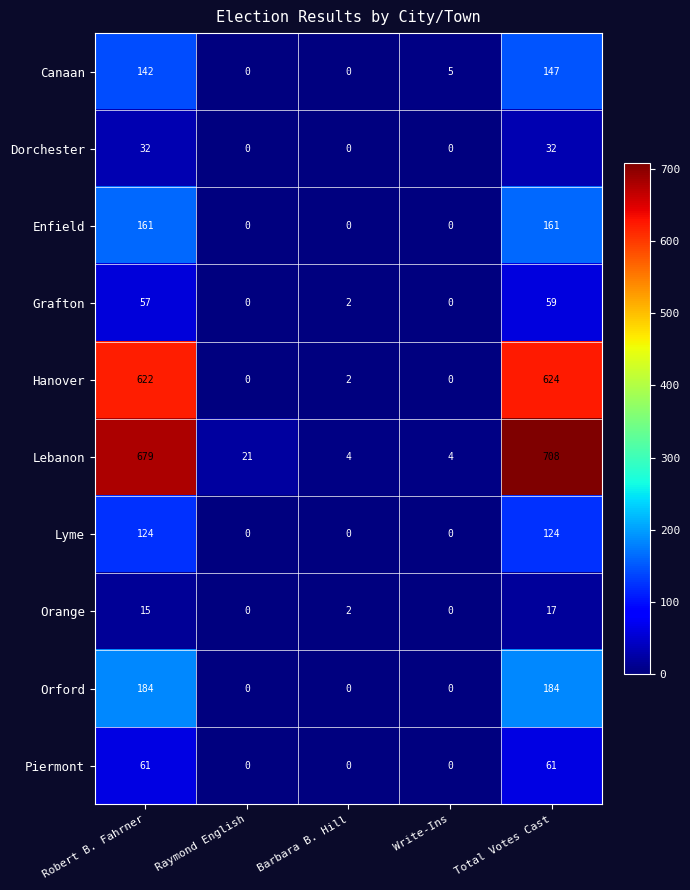

True or false: Orange has a value of 3 at Barbara B. Hill.

False